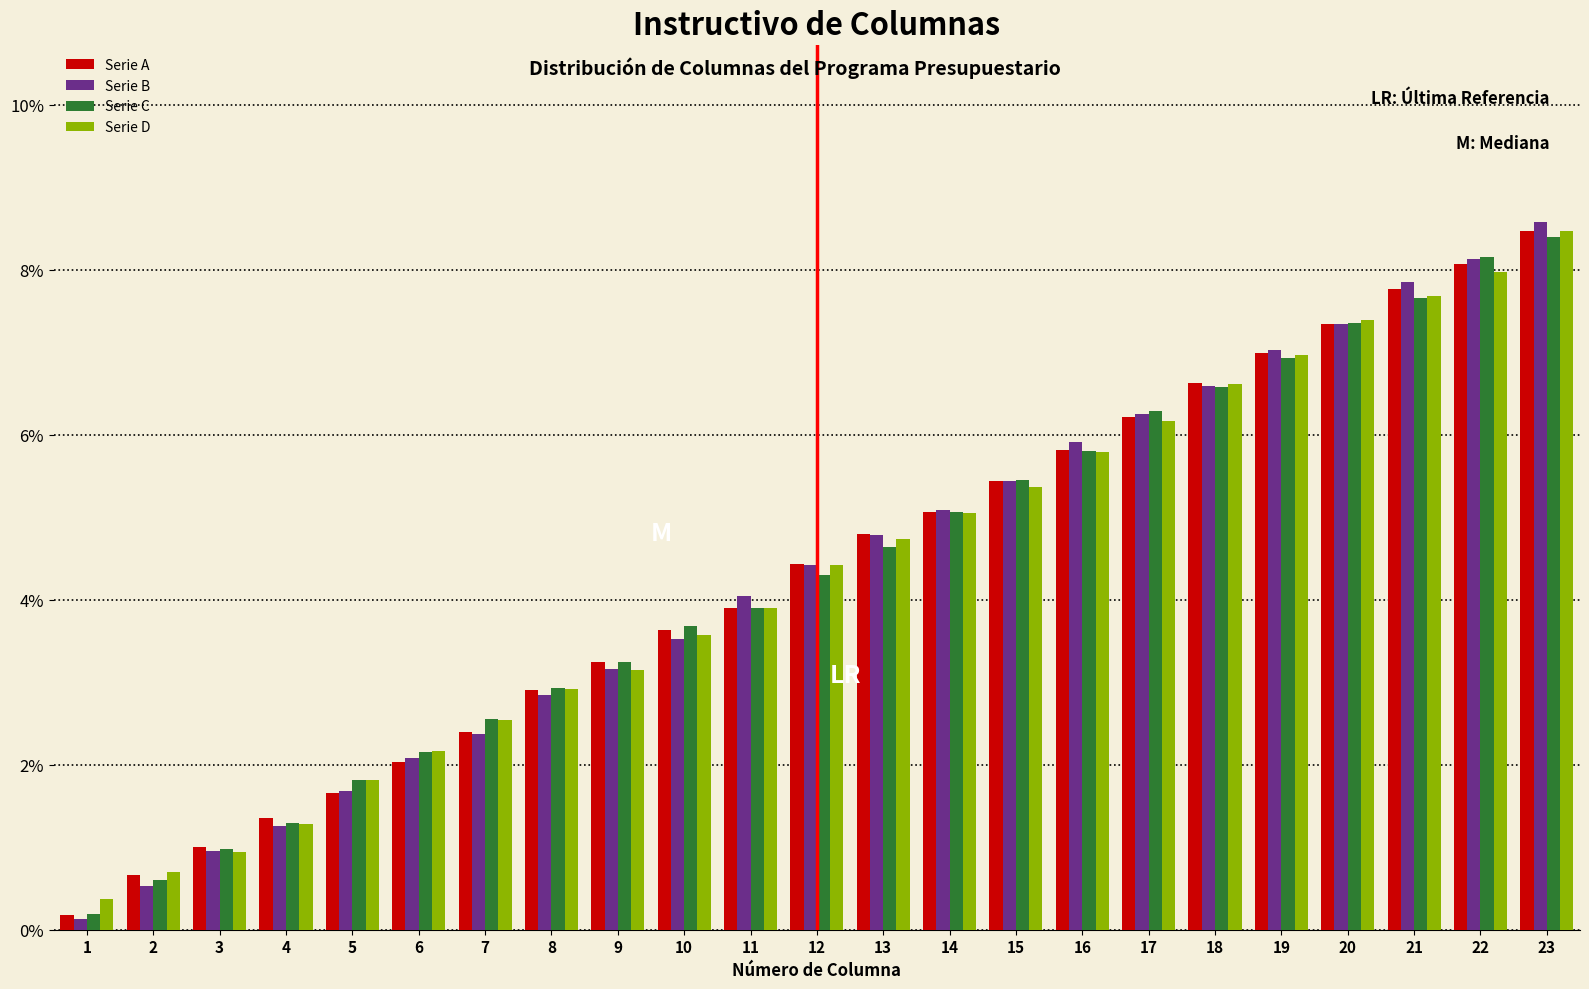

True or false: Serie A has a value of 1.7 at 5.

True